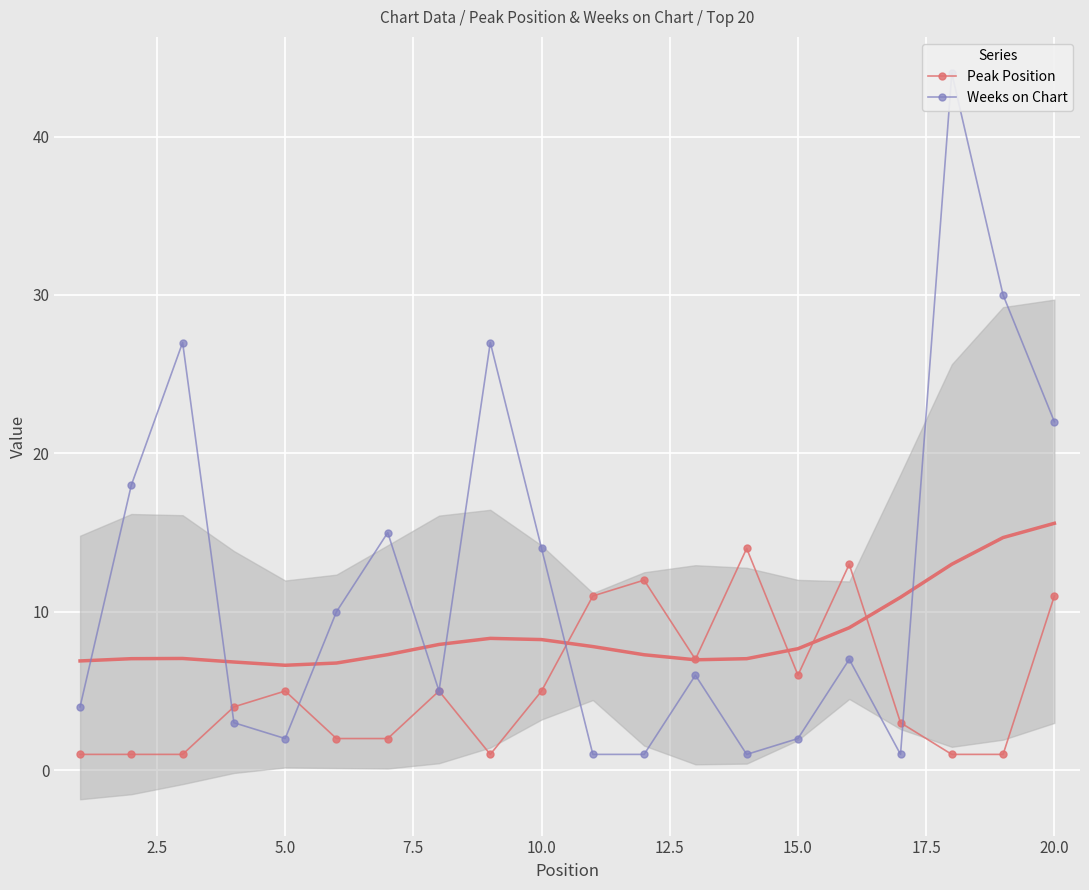

The value of Peak Position at 20.0 is 11. True or false?

True